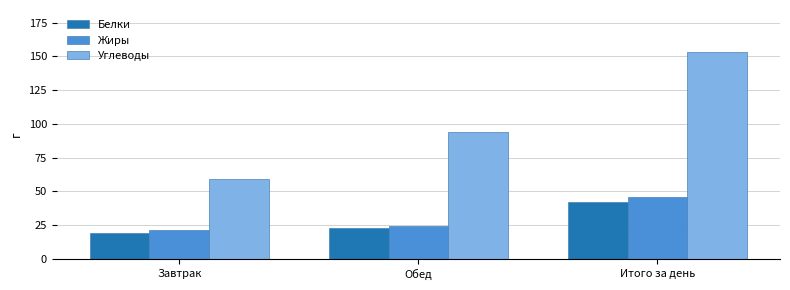

The value of Белки at Итого за день is 10.9. True or false?

False